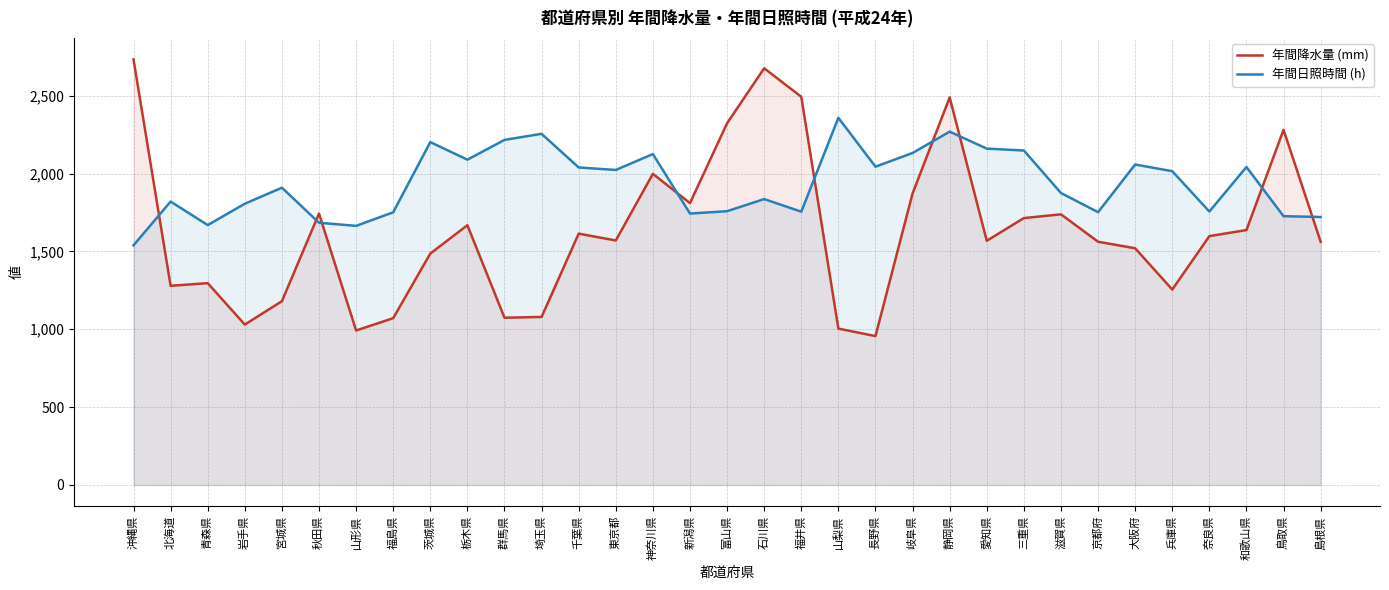

What is the label of the 19th point from the right?

神奈川県